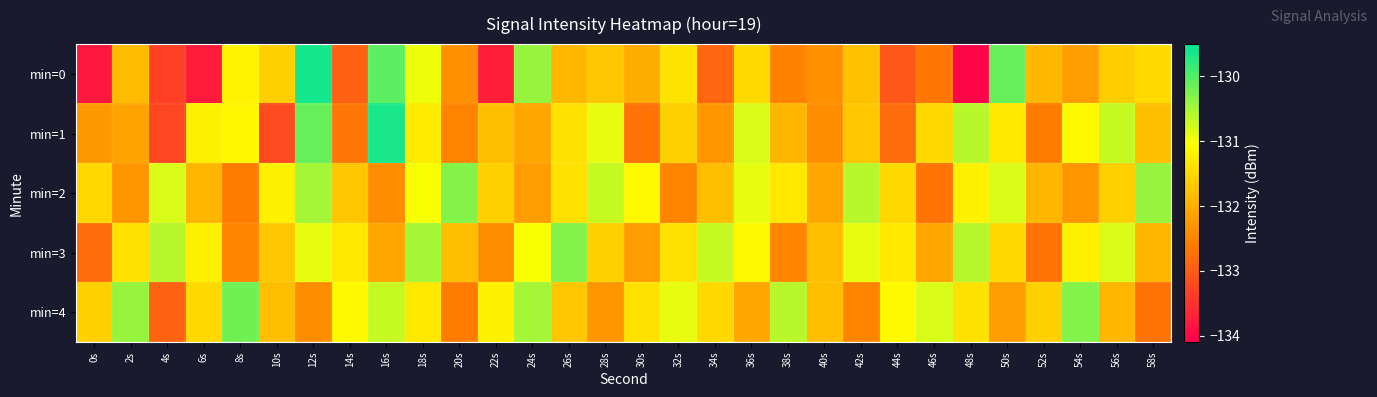

At which category is the sum across all series the highest?

12s